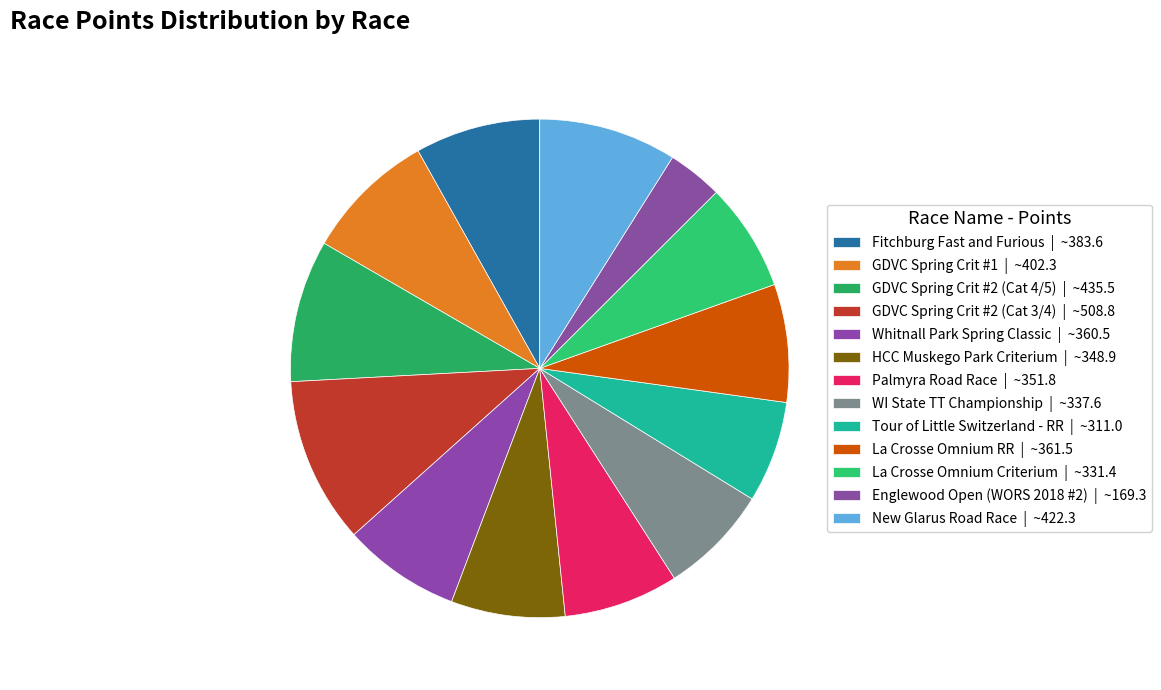

What is the largest slice in the pie chart?

GDVC Spring Crit #2 (Cat 3/4)